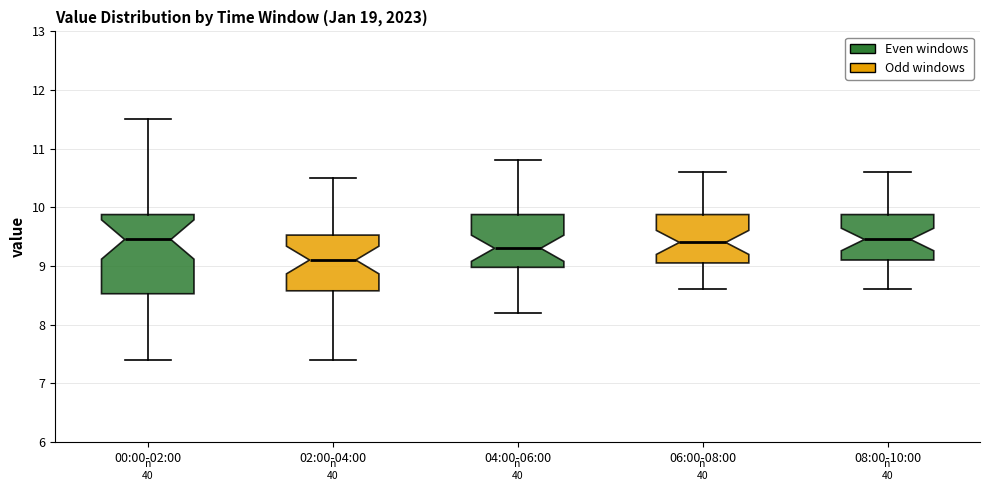

Reading left to right, transcribe this box plot: for each box, give where its median line is, the range the box spans, and where its two whiskers end, as read against the y-axis. The values are not printed on the chart, so give them approximately, as read against the axis.

00:00-02:00: median 9.5, box 8.5 to 9.9, whiskers 7.4 to 11.5
02:00-04:00: median 9.1, box 8.6 to 9.5, whiskers 7.4 to 10.5
04:00-06:00: median 9.3, box 9.0 to 9.9, whiskers 8.2 to 10.8
06:00-08:00: median 9.4, box 9.1 to 9.9, whiskers 8.6 to 10.6
08:00-10:00: median 9.5, box 9.1 to 9.9, whiskers 8.6 to 10.6